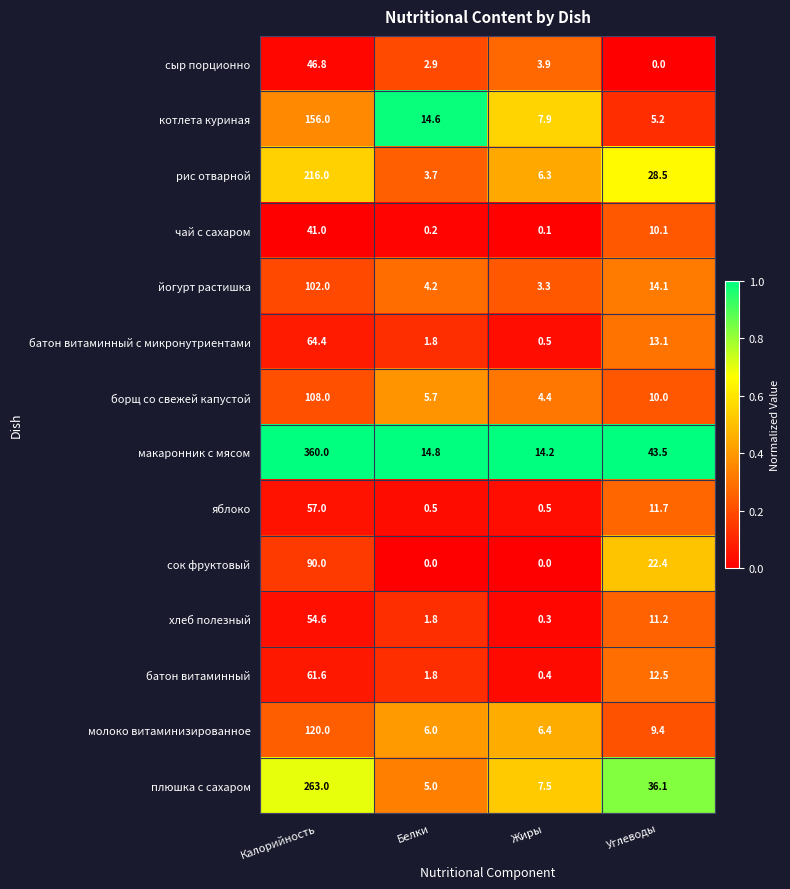

Which series changed the most between Белки and Жиры?

котлета куриная